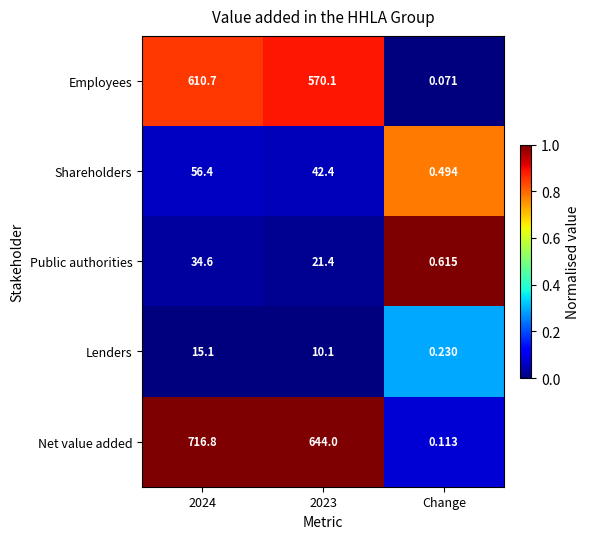

At 2024, list the series in order from largest to smallest.

Net value added, Employees, Shareholders, Public authorities, Lenders